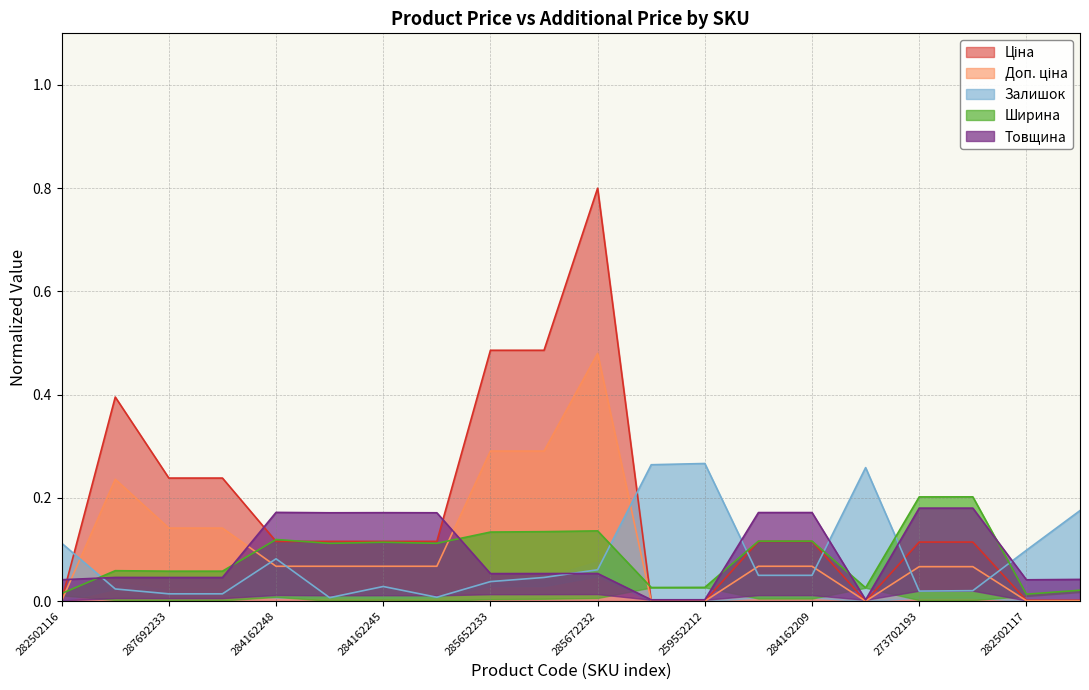

What is the sum of the Товщина values at 284162209 and 285652233?

0.2